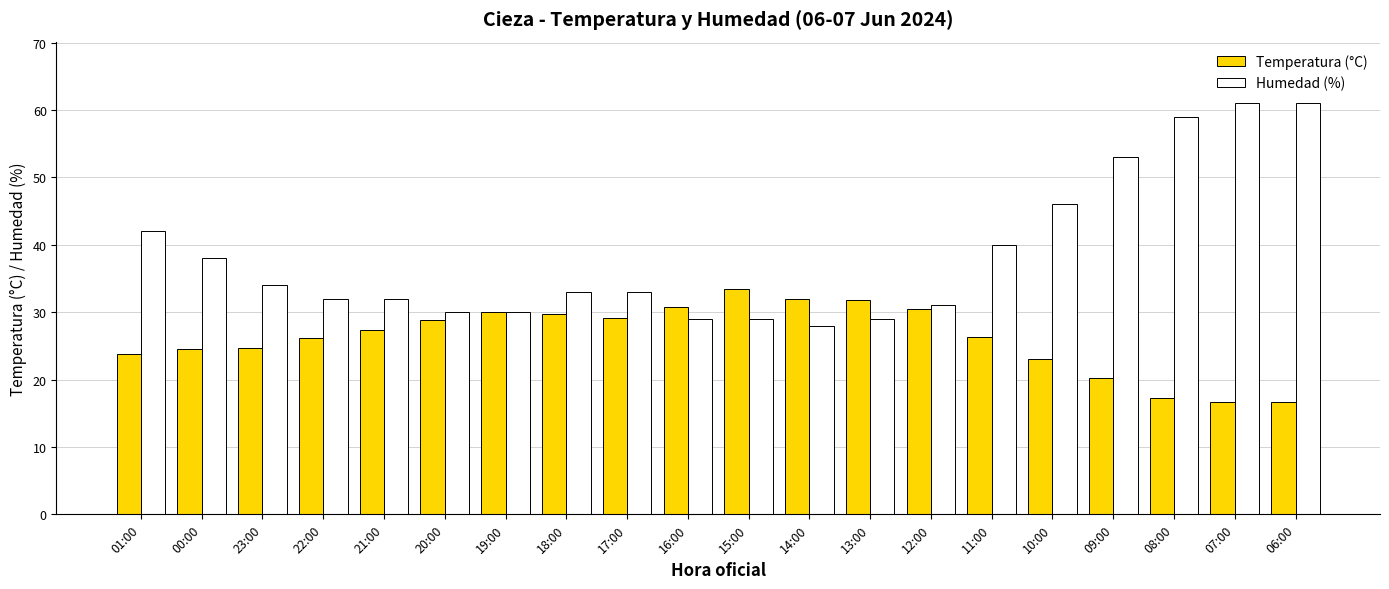

What is the average value of the Humedad (%) series?

38.5